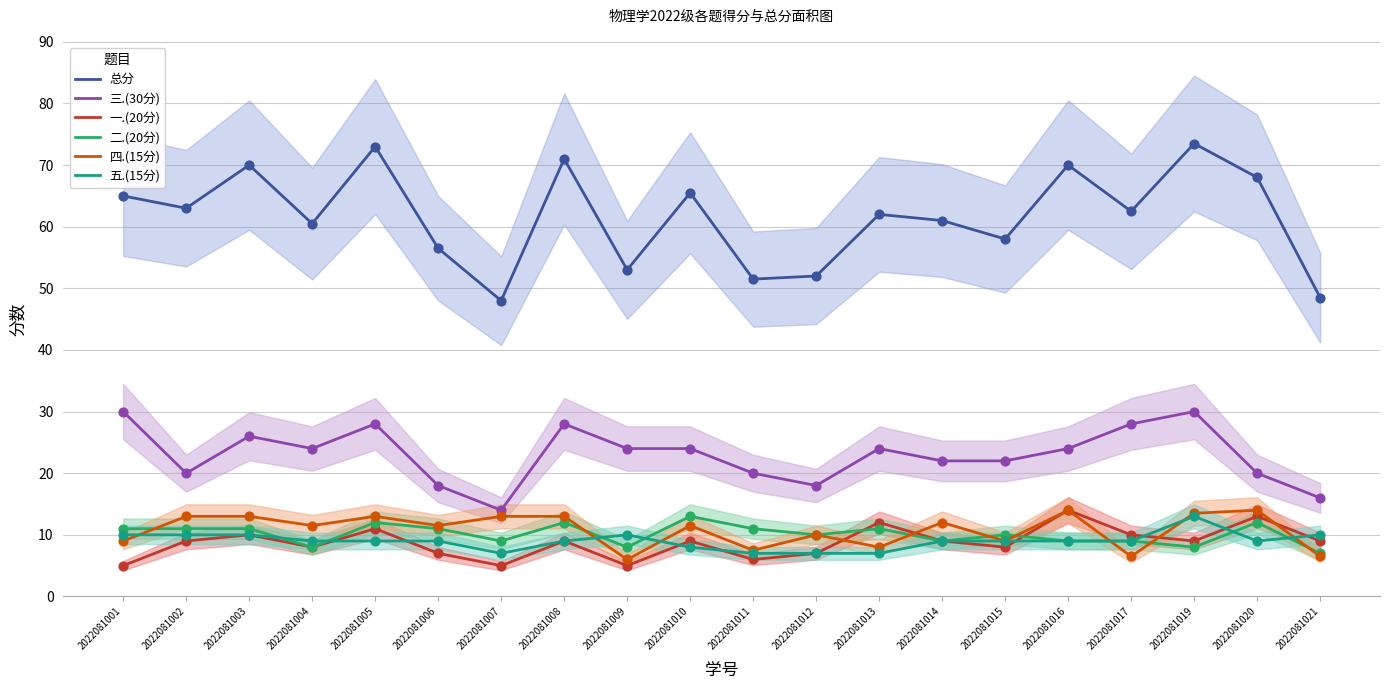

Which series has the widest spread of Y values?

总分